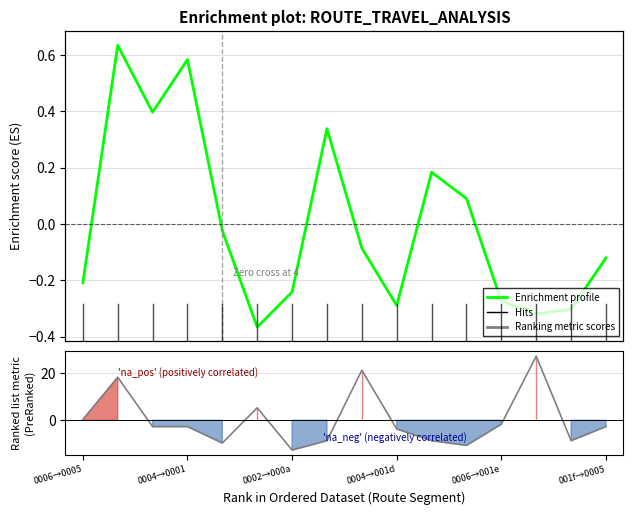

What is the approximate value of Ranking metric scores at 0006→001e?

-9.7